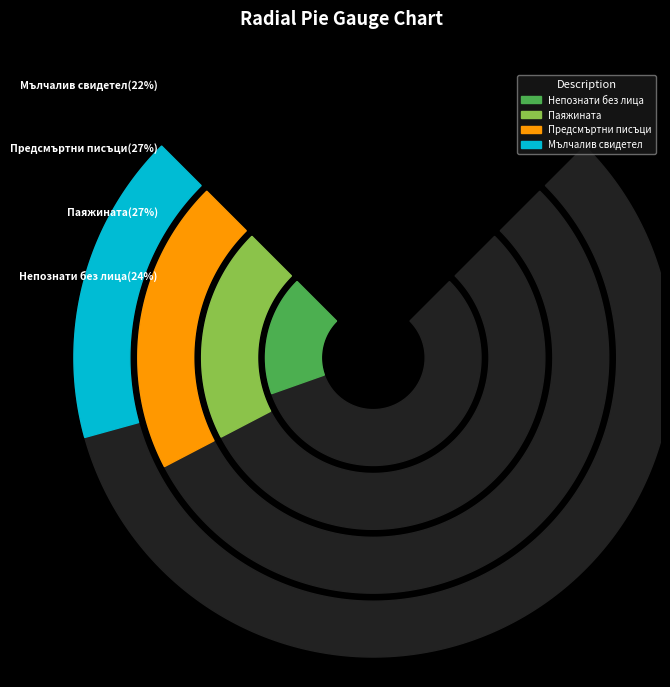

To the nearest percent, what percentage of the pie is Непознати без лица?

24%